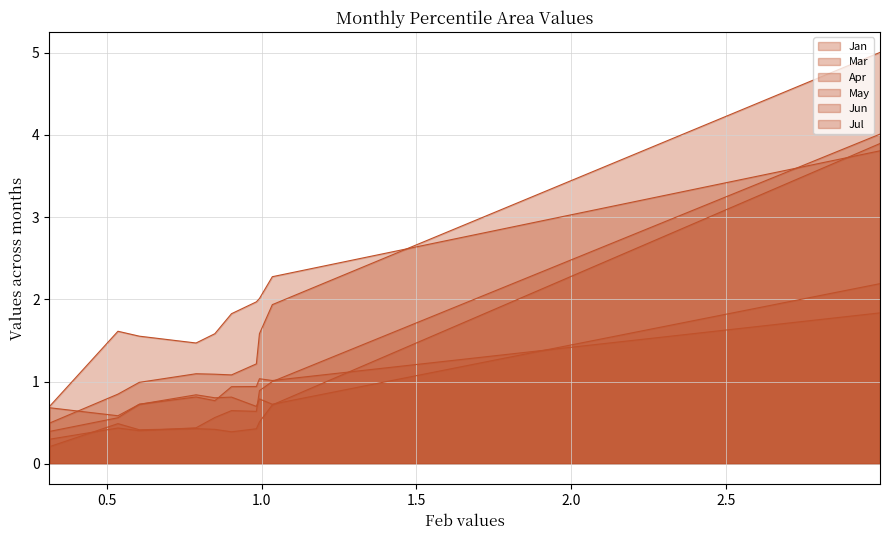

What is the maximum value for Jan?

4.0